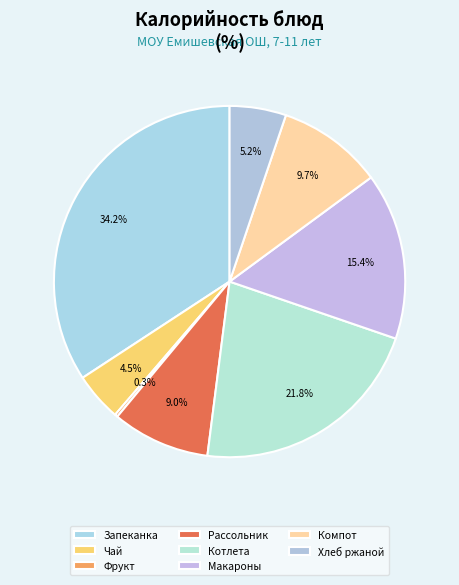

To the nearest percent, what is the difference between the largest and smallest slice percentages?

34%